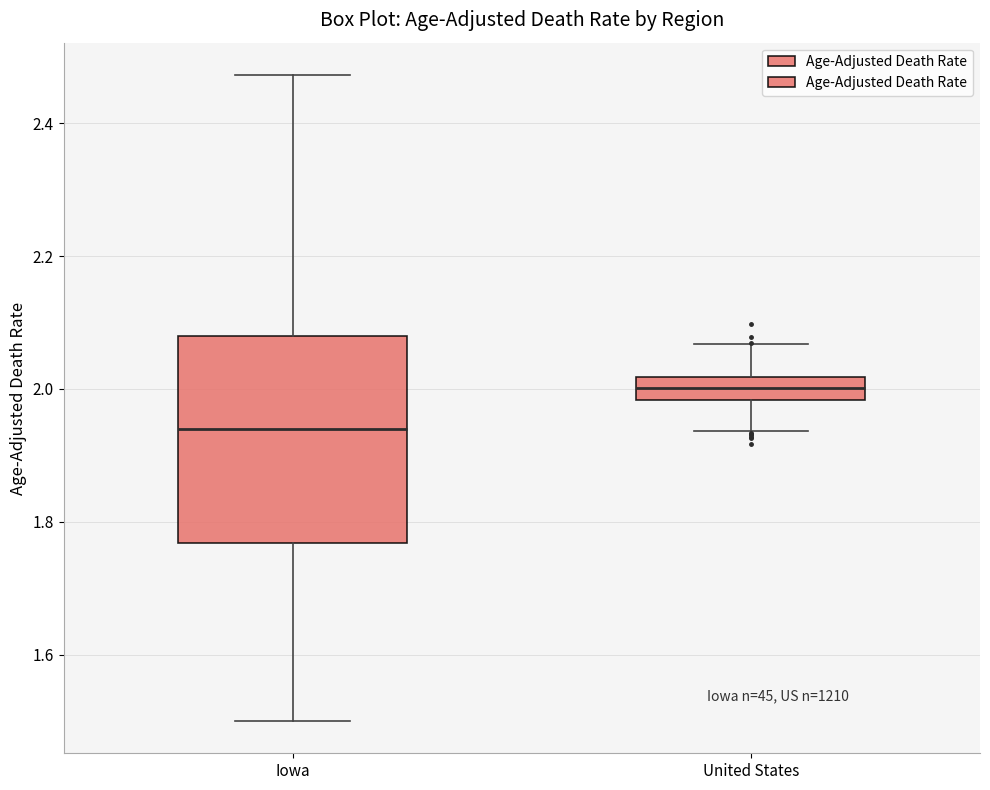

Which box has the highest median line?

United States